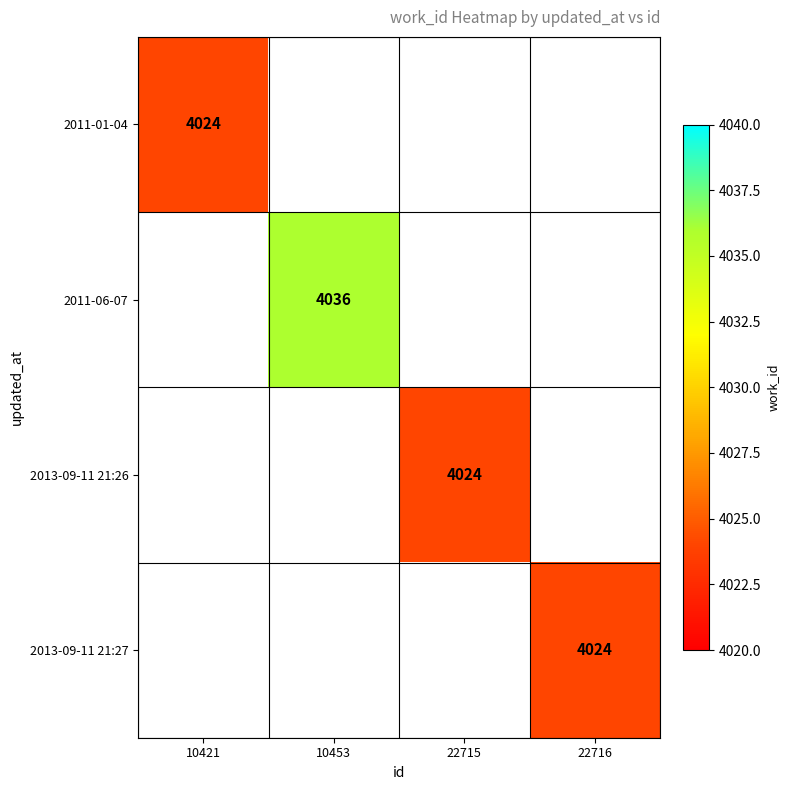

True or false: 2013-09-11 21:26 has a value of 4024 at 22715.

True